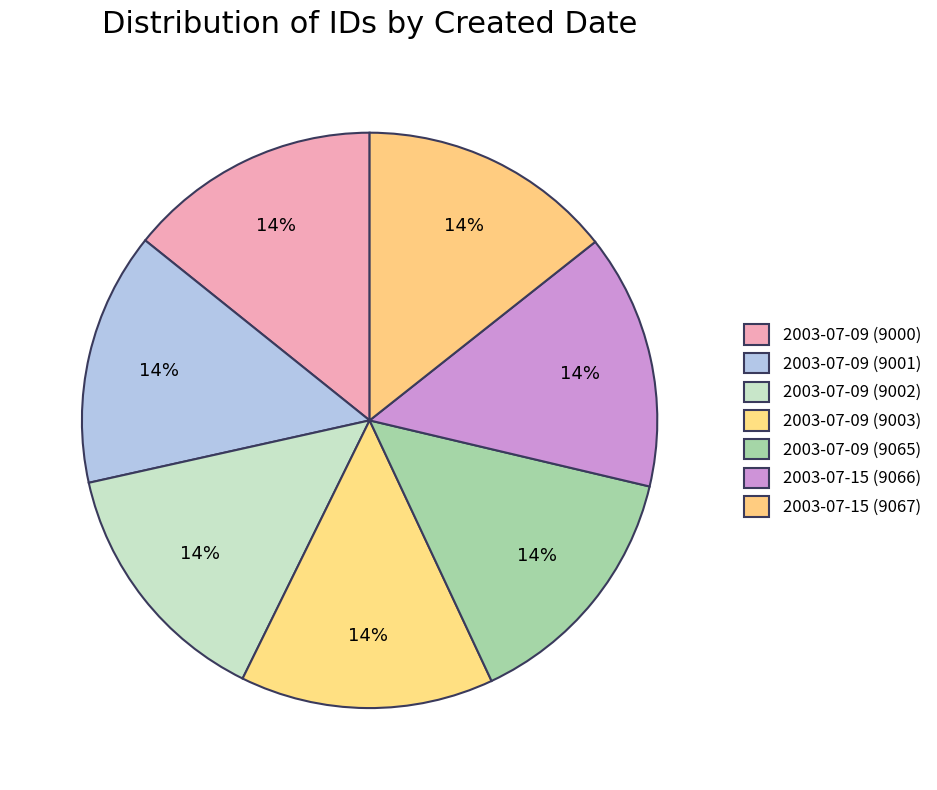

How many segments does this pie chart have?

7